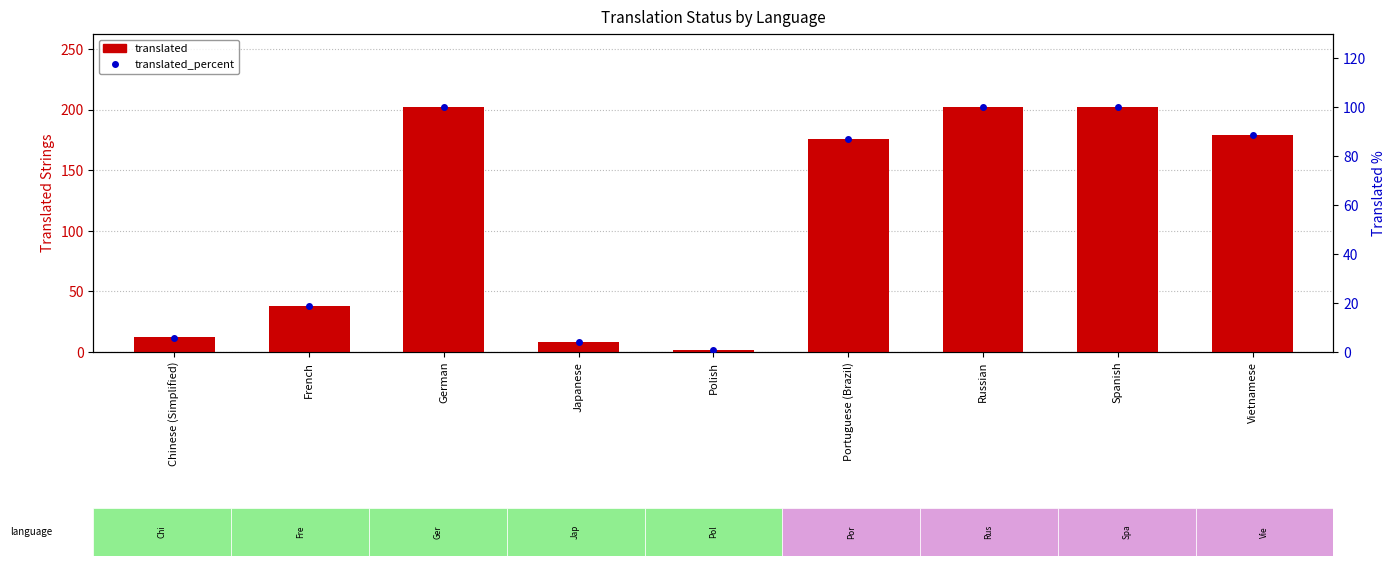

How many data points in translated_percent are above 87?

5